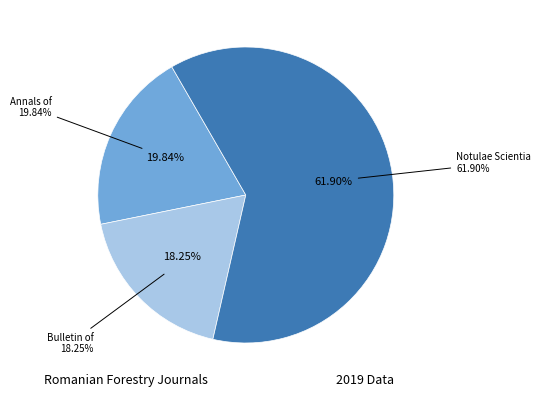

Count the number of slices in the pie.

3